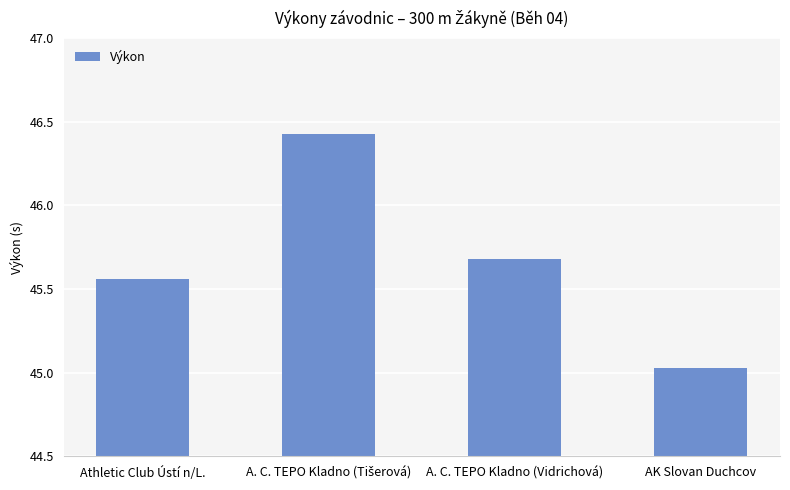

What is the label of the 1st bar from the right?

AK Slovan Duchcov